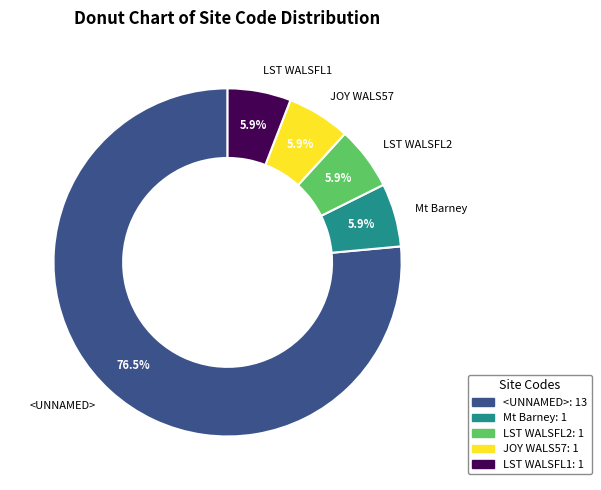

Which has a higher value, <UNNAMED> or LST WALSFL2?

<UNNAMED>